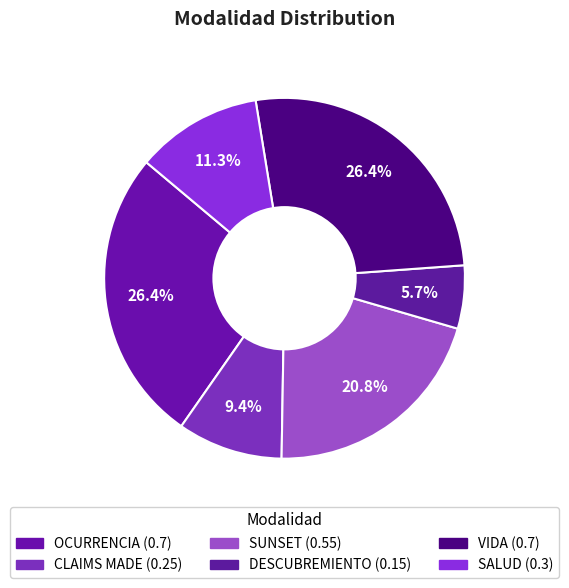

What is the change in value from SUNSET to SALUD?

-0.3